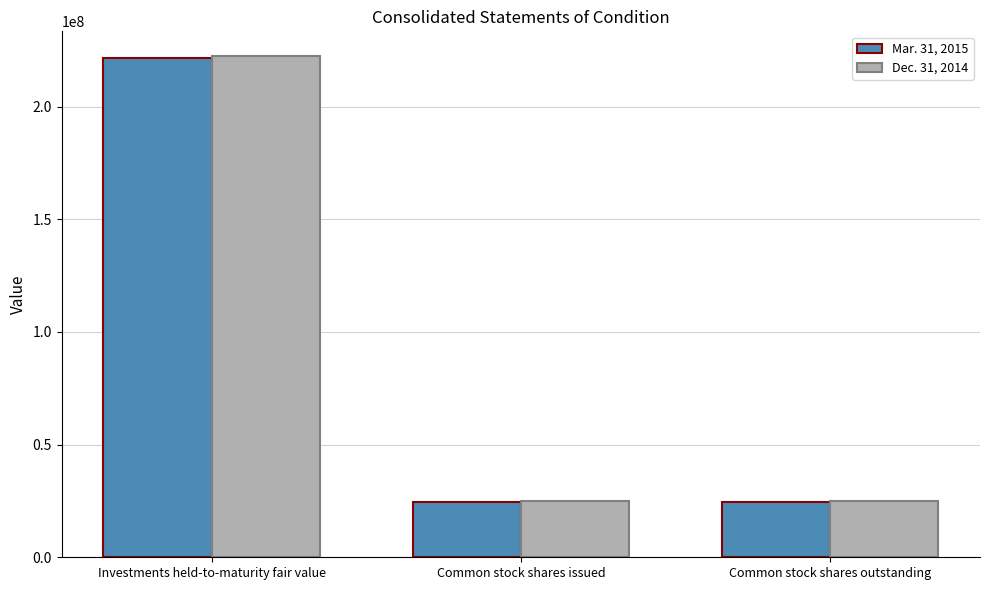

Which series has the largest range (max minus min)?

Dec. 31, 2014